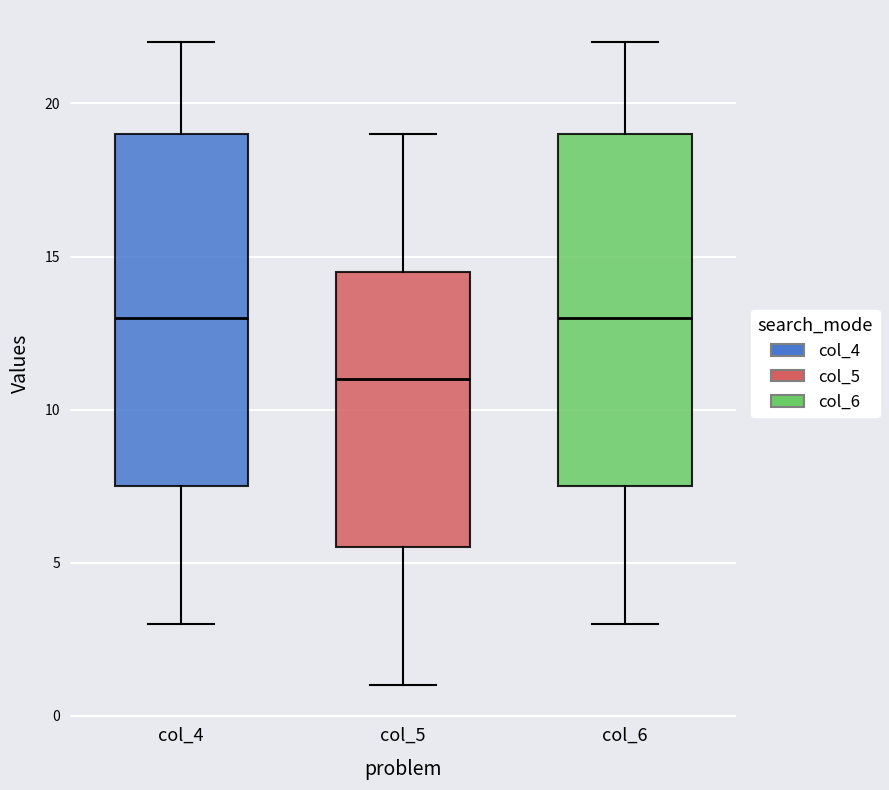

Where does the median line of the box for col_6 sit on the y-axis? The values are not printed on the chart, so give them approximately, as read against the axis.

13.0